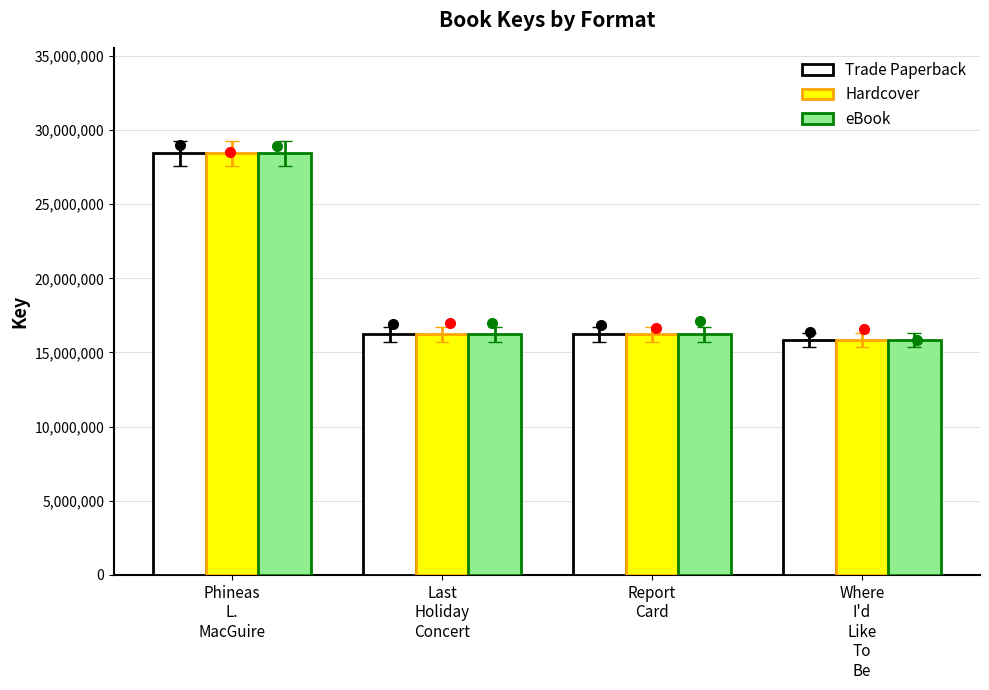

What is the maximum value for Trade Paperback?

28434649